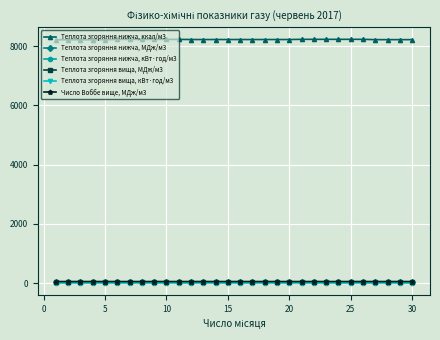

How many distinct data groups are displayed?

6